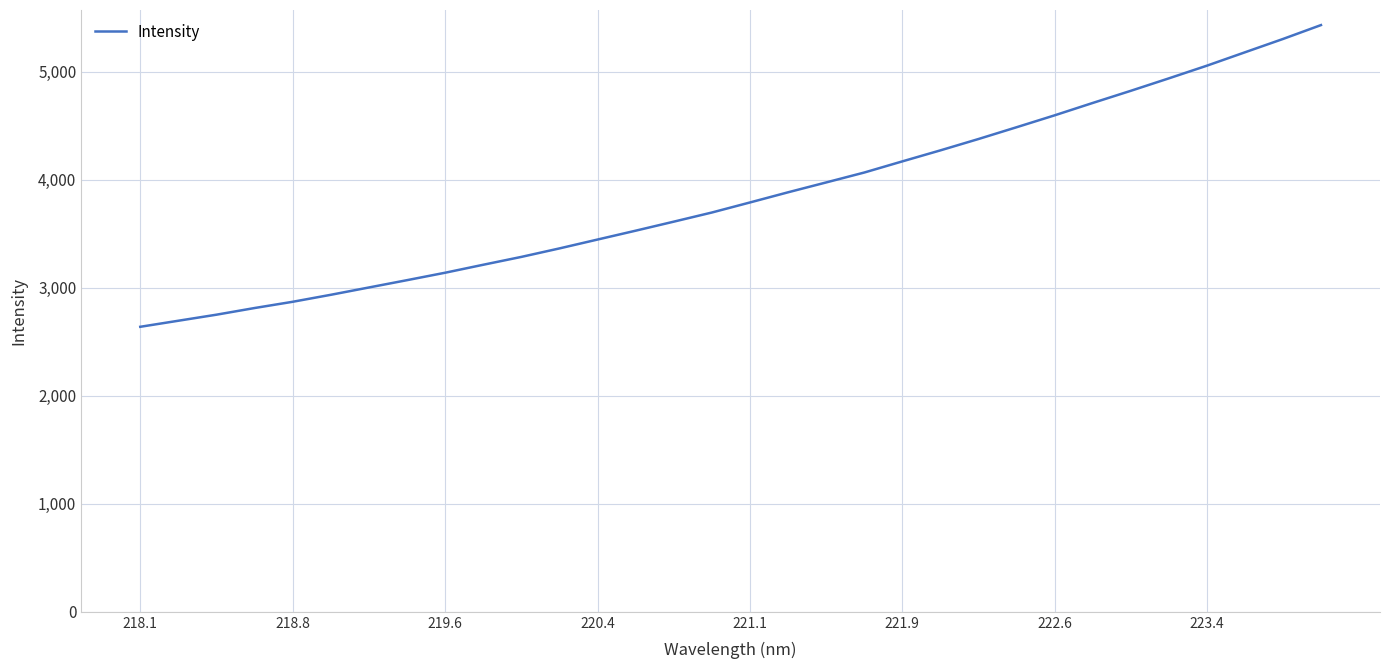

What is the difference between the maximum and minimum values?

2793.0